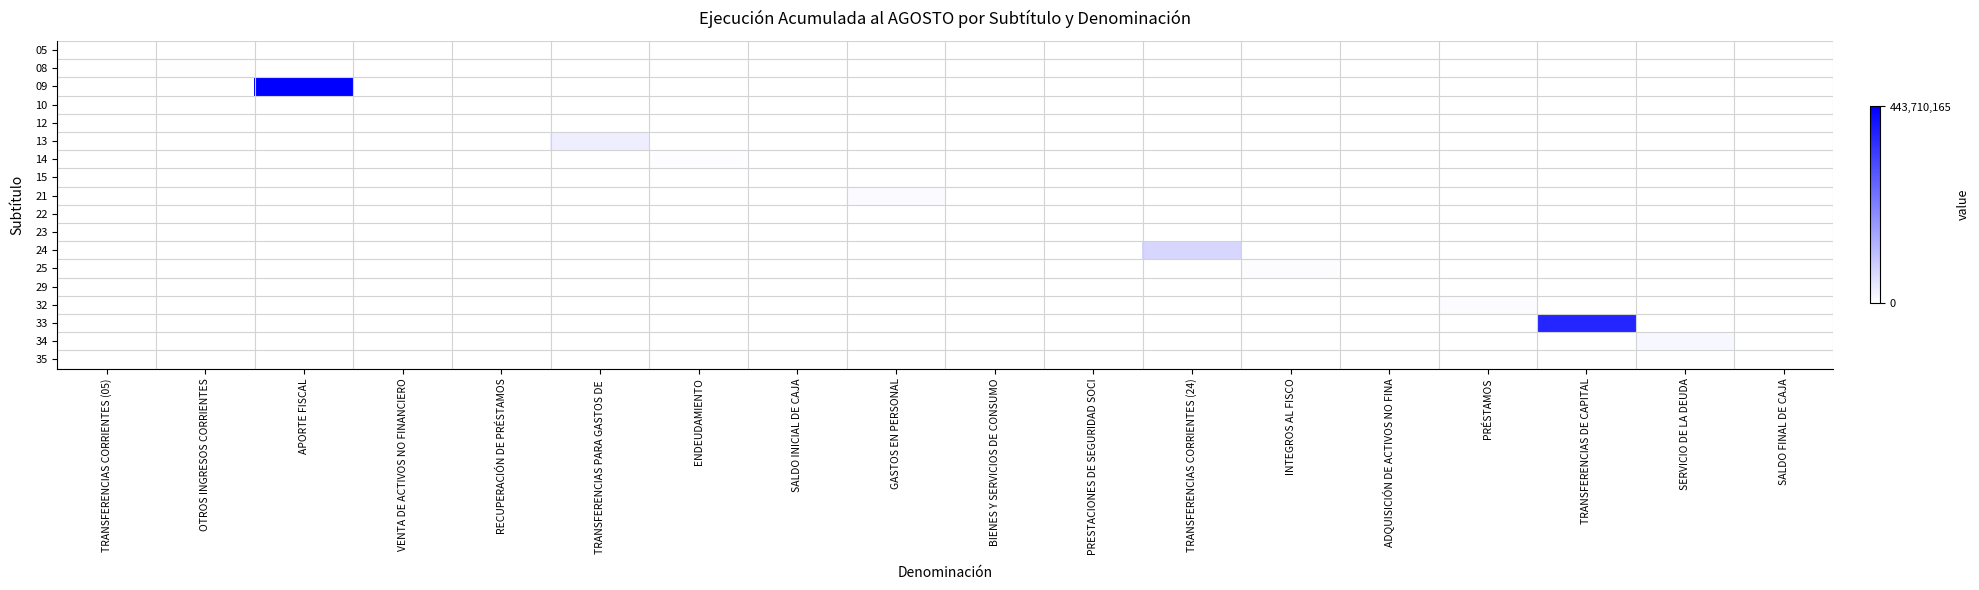

Reading right to left, list all the values displayed in this chart.

05: SALDO FINAL DE CAJA=0.0	SERVICIO DE LA DEUDA=0.0	TRANSFERENCIAS DE CAPITAL=0.0	PRÉSTAMOS=0.0	ADQUISICIÓN DE ACTIVOS NO FINA=0.0	INTEGROS AL FISCO=0.0	TRANSFERENCIAS CORRIENTES (24)=0.0	PRESTACIONES DE SEGURIDAD SOCI=0.0	BIENES Y SERVICIOS DE CONSUMO=0.0	GASTOS EN PERSONAL=0.0	SALDO INICIAL DE CAJA=0.0	ENDEUDAMIENTO=0.0	TRANSFERENCIAS PARA GASTOS DE =0.0	RECUPERACIÓN DE PRÉSTAMOS=0.0	VENTA DE ACTIVOS NO FINANCIERO=0.0	APORTE FISCAL=0.0	OTROS INGRESOS CORRIENTES=0.0	TRANSFERENCIAS CORRIENTES (05)=0.0
08: SALDO FINAL DE CAJA=0.0	SERVICIO DE LA DEUDA=0.0	TRANSFERENCIAS DE CAPITAL=0.0	PRÉSTAMOS=0.0	ADQUISICIÓN DE ACTIVOS NO FINA=0.0	INTEGROS AL FISCO=0.0	TRANSFERENCIAS CORRIENTES (24)=0.0	PRESTACIONES DE SEGURIDAD SOCI=0.0	BIENES Y SERVICIOS DE CONSUMO=0.0	GASTOS EN PERSONAL=0.0	SALDO INICIAL DE CAJA=0.0	ENDEUDAMIENTO=0.0	TRANSFERENCIAS PARA GASTOS DE =0.0	RECUPERACIÓN DE PRÉSTAMOS=0.0	VENTA DE ACTIVOS NO FINANCIERO=0.0	APORTE FISCAL=0.0	OTROS INGRESOS CORRIENTES=0.0	TRANSFERENCIAS CORRIENTES (05)=0.0
09: SALDO FINAL DE CAJA=0.0	SERVICIO DE LA DEUDA=0.0	TRANSFERENCIAS DE CAPITAL=0.0	PRÉSTAMOS=0.0	ADQUISICIÓN DE ACTIVOS NO FINA=0.0	INTEGROS AL FISCO=0.0	TRANSFERENCIAS CORRIENTES (24)=0.0	PRESTACIONES DE SEGURIDAD SOCI=0.0	BIENES Y SERVICIOS DE CONSUMO=0.0	GASTOS EN PERSONAL=0.0	SALDO INICIAL DE CAJA=0.0	ENDEUDAMIENTO=0.0	TRANSFERENCIAS PARA GASTOS DE =0.0	RECUPERACIÓN DE PRÉSTAMOS=0.0	VENTA DE ACTIVOS NO FINANCIERO=0.0	APORTE FISCAL=1.0	OTROS INGRESOS CORRIENTES=0.0	TRANSFERENCIAS CORRIENTES (05)=0.0
10: SALDO FINAL DE CAJA=0.0	SERVICIO DE LA DEUDA=0.0	TRANSFERENCIAS DE CAPITAL=0.0	PRÉSTAMOS=0.0	ADQUISICIÓN DE ACTIVOS NO FINA=0.0	INTEGROS AL FISCO=0.0	TRANSFERENCIAS CORRIENTES (24)=0.0	PRESTACIONES DE SEGURIDAD SOCI=0.0	BIENES Y SERVICIOS DE CONSUMO=0.0	GASTOS EN PERSONAL=0.0	SALDO INICIAL DE CAJA=0.0	ENDEUDAMIENTO=0.0	TRANSFERENCIAS PARA GASTOS DE =0.0	RECUPERACIÓN DE PRÉSTAMOS=0.0	VENTA DE ACTIVOS NO FINANCIERO=0.0	APORTE FISCAL=0.0	OTROS INGRESOS CORRIENTES=0.0	TRANSFERENCIAS CORRIENTES (05)=0.0
12: SALDO FINAL DE CAJA=0.0	SERVICIO DE LA DEUDA=0.0	TRANSFERENCIAS DE CAPITAL=0.0	PRÉSTAMOS=0.0	ADQUISICIÓN DE ACTIVOS NO FINA=0.0	INTEGROS AL FISCO=0.0	TRANSFERENCIAS CORRIENTES (24)=0.0	PRESTACIONES DE SEGURIDAD SOCI=0.0	BIENES Y SERVICIOS DE CONSUMO=0.0	GASTOS EN PERSONAL=0.0	SALDO INICIAL DE CAJA=0.0	ENDEUDAMIENTO=0.0	TRANSFERENCIAS PARA GASTOS DE =0.0	RECUPERACIÓN DE PRÉSTAMOS=0.0	VENTA DE ACTIVOS NO FINANCIERO=0.0	APORTE FISCAL=0.0	OTROS INGRESOS CORRIENTES=0.0	TRANSFERENCIAS CORRIENTES (05)=0.0
13: SALDO FINAL DE CAJA=0.0	SERVICIO DE LA DEUDA=0.0	TRANSFERENCIAS DE CAPITAL=0.0	PRÉSTAMOS=0.0	ADQUISICIÓN DE ACTIVOS NO FINA=0.0	INTEGROS AL FISCO=0.0	TRANSFERENCIAS CORRIENTES (24)=0.0	PRESTACIONES DE SEGURIDAD SOCI=0.0	BIENES Y SERVICIOS DE CONSUMO=0.0	GASTOS EN PERSONAL=0.0	SALDO INICIAL DE CAJA=0.0	ENDEUDAMIENTO=0.0	TRANSFERENCIAS PARA GASTOS DE =0.1	RECUPERACIÓN DE PRÉSTAMOS=0.0	VENTA DE ACTIVOS NO FINANCIERO=0.0	APORTE FISCAL=0.0	OTROS INGRESOS CORRIENTES=0.0	TRANSFERENCIAS CORRIENTES (05)=0.0
14: SALDO FINAL DE CAJA=0.0	SERVICIO DE LA DEUDA=0.0	TRANSFERENCIAS DE CAPITAL=0.0	PRÉSTAMOS=0.0	ADQUISICIÓN DE ACTIVOS NO FINA=0.0	INTEGROS AL FISCO=0.0	TRANSFERENCIAS CORRIENTES (24)=0.0	PRESTACIONES DE SEGURIDAD SOCI=0.0	BIENES Y SERVICIOS DE CONSUMO=0.0	GASTOS EN PERSONAL=0.0	SALDO INICIAL DE CAJA=0.0	ENDEUDAMIENTO=0.0	TRANSFERENCIAS PARA GASTOS DE =0.0	RECUPERACIÓN DE PRÉSTAMOS=0.0	VENTA DE ACTIVOS NO FINANCIERO=0.0	APORTE FISCAL=0.0	OTROS INGRESOS CORRIENTES=0.0	TRANSFERENCIAS CORRIENTES (05)=0.0
15: SALDO FINAL DE CAJA=0.0	SERVICIO DE LA DEUDA=0.0	TRANSFERENCIAS DE CAPITAL=0.0	PRÉSTAMOS=0.0	ADQUISICIÓN DE ACTIVOS NO FINA=0.0	INTEGROS AL FISCO=0.0	TRANSFERENCIAS CORRIENTES (24)=0.0	PRESTACIONES DE SEGURIDAD SOCI=0.0	BIENES Y SERVICIOS DE CONSUMO=0.0	GASTOS EN PERSONAL=0.0	SALDO INICIAL DE CAJA=0.0	ENDEUDAMIENTO=0.0	TRANSFERENCIAS PARA GASTOS DE =0.0	RECUPERACIÓN DE PRÉSTAMOS=0.0	VENTA DE ACTIVOS NO FINANCIERO=0.0	APORTE FISCAL=0.0	OTROS INGRESOS CORRIENTES=0.0	TRANSFERENCIAS CORRIENTES (05)=0.0
21: SALDO FINAL DE CAJA=0.0	SERVICIO DE LA DEUDA=0.0	TRANSFERENCIAS DE CAPITAL=0.0	PRÉSTAMOS=0.0	ADQUISICIÓN DE ACTIVOS NO FINA=0.0	INTEGROS AL FISCO=0.0	TRANSFERENCIAS CORRIENTES (24)=0.0	PRESTACIONES DE SEGURIDAD SOCI=0.0	BIENES Y SERVICIOS DE CONSUMO=0.0	GASTOS EN PERSONAL=0.0	SALDO INICIAL DE CAJA=0.0	ENDEUDAMIENTO=0.0	TRANSFERENCIAS PARA GASTOS DE =0.0	RECUPERACIÓN DE PRÉSTAMOS=0.0	VENTA DE ACTIVOS NO FINANCIERO=0.0	APORTE FISCAL=0.0	OTROS INGRESOS CORRIENTES=0.0	TRANSFERENCIAS CORRIENTES (05)=0.0
22: SALDO FINAL DE CAJA=0.0	SERVICIO DE LA DEUDA=0.0	TRANSFERENCIAS DE CAPITAL=0.0	PRÉSTAMOS=0.0	ADQUISICIÓN DE ACTIVOS NO FINA=0.0	INTEGROS AL FISCO=0.0	TRANSFERENCIAS CORRIENTES (24)=0.0	PRESTACIONES DE SEGURIDAD SOCI=0.0	BIENES Y SERVICIOS DE CONSUMO=0.0	GASTOS EN PERSONAL=0.0	SALDO INICIAL DE CAJA=0.0	ENDEUDAMIENTO=0.0	TRANSFERENCIAS PARA GASTOS DE =0.0	RECUPERACIÓN DE PRÉSTAMOS=0.0	VENTA DE ACTIVOS NO FINANCIERO=0.0	APORTE FISCAL=0.0	OTROS INGRESOS CORRIENTES=0.0	TRANSFERENCIAS CORRIENTES (05)=0.0
23: SALDO FINAL DE CAJA=0.0	SERVICIO DE LA DEUDA=0.0	TRANSFERENCIAS DE CAPITAL=0.0	PRÉSTAMOS=0.0	ADQUISICIÓN DE ACTIVOS NO FINA=0.0	INTEGROS AL FISCO=0.0	TRANSFERENCIAS CORRIENTES (24)=0.0	PRESTACIONES DE SEGURIDAD SOCI=0.0	BIENES Y SERVICIOS DE CONSUMO=0.0	GASTOS EN PERSONAL=0.0	SALDO INICIAL DE CAJA=0.0	ENDEUDAMIENTO=0.0	TRANSFERENCIAS PARA GASTOS DE =0.0	RECUPERACIÓN DE PRÉSTAMOS=0.0	VENTA DE ACTIVOS NO FINANCIERO=0.0	APORTE FISCAL=0.0	OTROS INGRESOS CORRIENTES=0.0	TRANSFERENCIAS CORRIENTES (05)=0.0
24: SALDO FINAL DE CAJA=0.0	SERVICIO DE LA DEUDA=0.0	TRANSFERENCIAS DE CAPITAL=0.0	PRÉSTAMOS=0.0	ADQUISICIÓN DE ACTIVOS NO FINA=0.0	INTEGROS AL FISCO=0.0	TRANSFERENCIAS CORRIENTES (24)=0.2	PRESTACIONES DE SEGURIDAD SOCI=0.0	BIENES Y SERVICIOS DE CONSUMO=0.0	GASTOS EN PERSONAL=0.0	SALDO INICIAL DE CAJA=0.0	ENDEUDAMIENTO=0.0	TRANSFERENCIAS PARA GASTOS DE =0.0	RECUPERACIÓN DE PRÉSTAMOS=0.0	VENTA DE ACTIVOS NO FINANCIERO=0.0	APORTE FISCAL=0.0	OTROS INGRESOS CORRIENTES=0.0	TRANSFERENCIAS CORRIENTES (05)=0.0
25: SALDO FINAL DE CAJA=0.0	SERVICIO DE LA DEUDA=0.0	TRANSFERENCIAS DE CAPITAL=0.0	PRÉSTAMOS=0.0	ADQUISICIÓN DE ACTIVOS NO FINA=0.0	INTEGROS AL FISCO=0.0	TRANSFERENCIAS CORRIENTES (24)=0.0	PRESTACIONES DE SEGURIDAD SOCI=0.0	BIENES Y SERVICIOS DE CONSUMO=0.0	GASTOS EN PERSONAL=0.0	SALDO INICIAL DE CAJA=0.0	ENDEUDAMIENTO=0.0	TRANSFERENCIAS PARA GASTOS DE =0.0	RECUPERACIÓN DE PRÉSTAMOS=0.0	VENTA DE ACTIVOS NO FINANCIERO=0.0	APORTE FISCAL=0.0	OTROS INGRESOS CORRIENTES=0.0	TRANSFERENCIAS CORRIENTES (05)=0.0
29: SALDO FINAL DE CAJA=0.0	SERVICIO DE LA DEUDA=0.0	TRANSFERENCIAS DE CAPITAL=0.0	PRÉSTAMOS=0.0	ADQUISICIÓN DE ACTIVOS NO FINA=0.0	INTEGROS AL FISCO=0.0	TRANSFERENCIAS CORRIENTES (24)=0.0	PRESTACIONES DE SEGURIDAD SOCI=0.0	BIENES Y SERVICIOS DE CONSUMO=0.0	GASTOS EN PERSONAL=0.0	SALDO INICIAL DE CAJA=0.0	ENDEUDAMIENTO=0.0	TRANSFERENCIAS PARA GASTOS DE =0.0	RECUPERACIÓN DE PRÉSTAMOS=0.0	VENTA DE ACTIVOS NO FINANCIERO=0.0	APORTE FISCAL=0.0	OTROS INGRESOS CORRIENTES=0.0	TRANSFERENCIAS CORRIENTES (05)=0.0
32: SALDO FINAL DE CAJA=0.0	SERVICIO DE LA DEUDA=0.0	TRANSFERENCIAS DE CAPITAL=0.0	PRÉSTAMOS=0.0	ADQUISICIÓN DE ACTIVOS NO FINA=0.0	INTEGROS AL FISCO=0.0	TRANSFERENCIAS CORRIENTES (24)=0.0	PRESTACIONES DE SEGURIDAD SOCI=0.0	BIENES Y SERVICIOS DE CONSUMO=0.0	GASTOS EN PERSONAL=0.0	SALDO INICIAL DE CAJA=0.0	ENDEUDAMIENTO=0.0	TRANSFERENCIAS PARA GASTOS DE =0.0	RECUPERACIÓN DE PRÉSTAMOS=0.0	VENTA DE ACTIVOS NO FINANCIERO=0.0	APORTE FISCAL=0.0	OTROS INGRESOS CORRIENTES=0.0	TRANSFERENCIAS CORRIENTES (05)=0.0
33: SALDO FINAL DE CAJA=0.0	SERVICIO DE LA DEUDA=0.0	TRANSFERENCIAS DE CAPITAL=0.9	PRÉSTAMOS=0.0	ADQUISICIÓN DE ACTIVOS NO FINA=0.0	INTEGROS AL FISCO=0.0	TRANSFERENCIAS CORRIENTES (24)=0.0	PRESTACIONES DE SEGURIDAD SOCI=0.0	BIENES Y SERVICIOS DE CONSUMO=0.0	GASTOS EN PERSONAL=0.0	SALDO INICIAL DE CAJA=0.0	ENDEUDAMIENTO=0.0	TRANSFERENCIAS PARA GASTOS DE =0.0	RECUPERACIÓN DE PRÉSTAMOS=0.0	VENTA DE ACTIVOS NO FINANCIERO=0.0	APORTE FISCAL=0.0	OTROS INGRESOS CORRIENTES=0.0	TRANSFERENCIAS CORRIENTES (05)=0.0
34: SALDO FINAL DE CAJA=0.0	SERVICIO DE LA DEUDA=0.0	TRANSFERENCIAS DE CAPITAL=0.0	PRÉSTAMOS=0.0	ADQUISICIÓN DE ACTIVOS NO FINA=0.0	INTEGROS AL FISCO=0.0	TRANSFERENCIAS CORRIENTES (24)=0.0	PRESTACIONES DE SEGURIDAD SOCI=0.0	BIENES Y SERVICIOS DE CONSUMO=0.0	GASTOS EN PERSONAL=0.0	SALDO INICIAL DE CAJA=0.0	ENDEUDAMIENTO=0.0	TRANSFERENCIAS PARA GASTOS DE =0.0	RECUPERACIÓN DE PRÉSTAMOS=0.0	VENTA DE ACTIVOS NO FINANCIERO=0.0	APORTE FISCAL=0.0	OTROS INGRESOS CORRIENTES=0.0	TRANSFERENCIAS CORRIENTES (05)=0.0
35: SALDO FINAL DE CAJA=0.0	SERVICIO DE LA DEUDA=0.0	TRANSFERENCIAS DE CAPITAL=0.0	PRÉSTAMOS=0.0	ADQUISICIÓN DE ACTIVOS NO FINA=0.0	INTEGROS AL FISCO=0.0	TRANSFERENCIAS CORRIENTES (24)=0.0	PRESTACIONES DE SEGURIDAD SOCI=0.0	BIENES Y SERVICIOS DE CONSUMO=0.0	GASTOS EN PERSONAL=0.0	SALDO INICIAL DE CAJA=0.0	ENDEUDAMIENTO=0.0	TRANSFERENCIAS PARA GASTOS DE =0.0	RECUPERACIÓN DE PRÉSTAMOS=0.0	VENTA DE ACTIVOS NO FINANCIERO=0.0	APORTE FISCAL=0.0	OTROS INGRESOS CORRIENTES=0.0	TRANSFERENCIAS CORRIENTES (05)=0.0